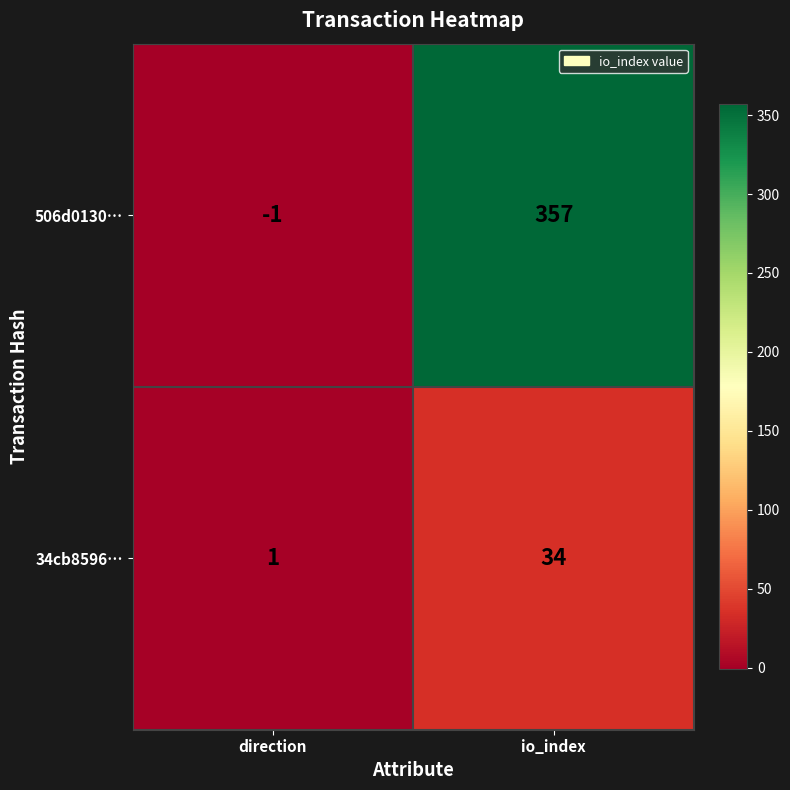

Which series changed the most between direction and io_index?

506d0130…